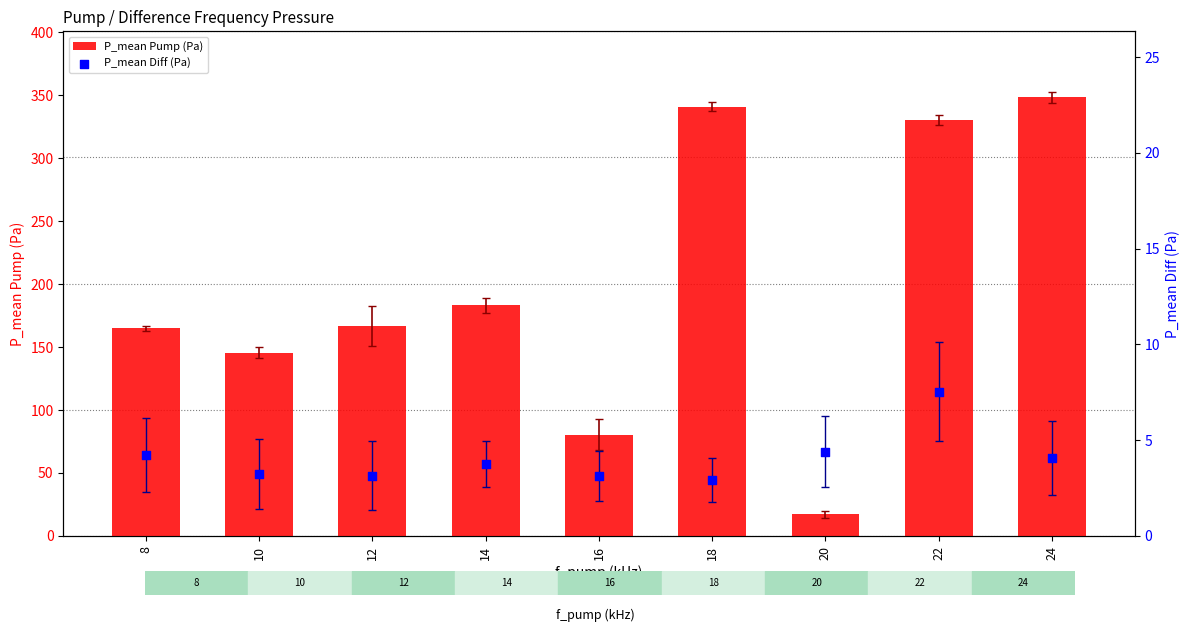

At which category is the sum across all series the highest?

24